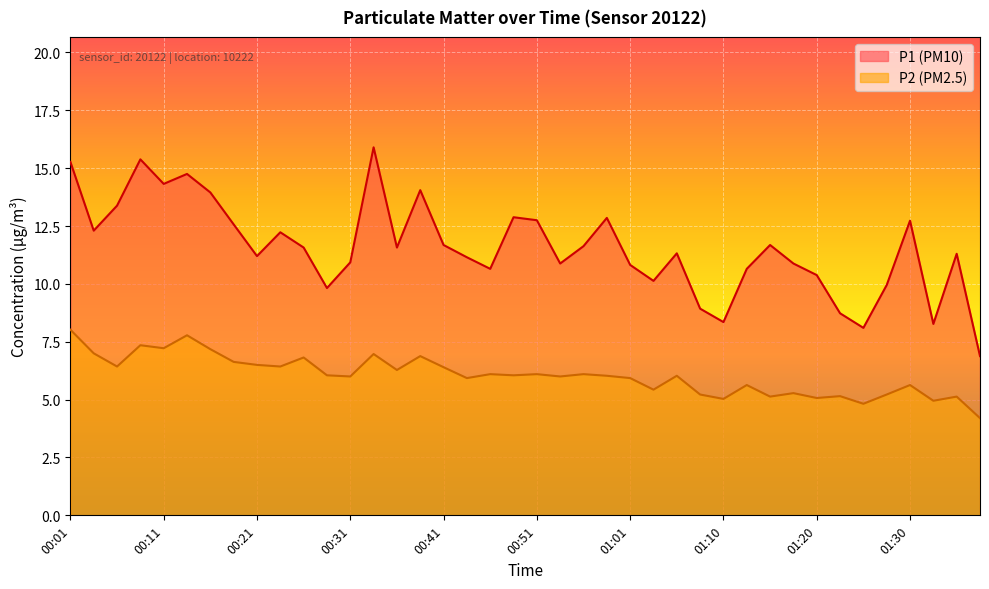

What is the spread (max minus min) of values at 00:06?

7.0